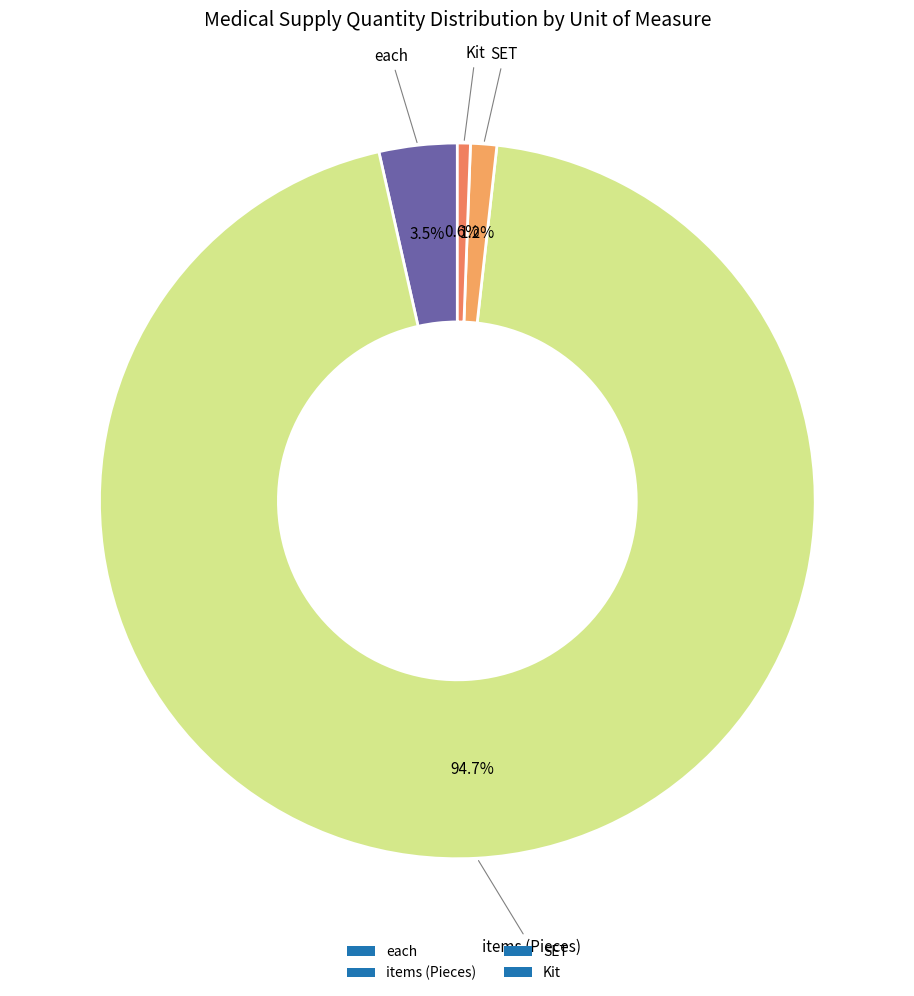

Which slice is the largest?

items(11)